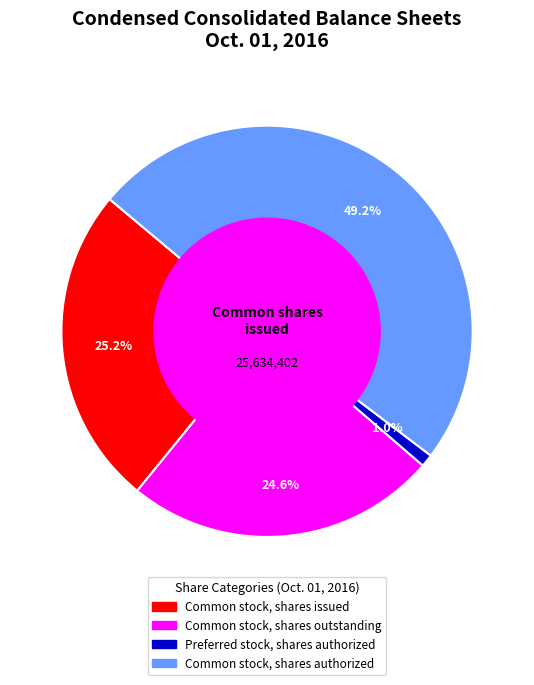

To the nearest percent, what is the average slice percentage?

25%